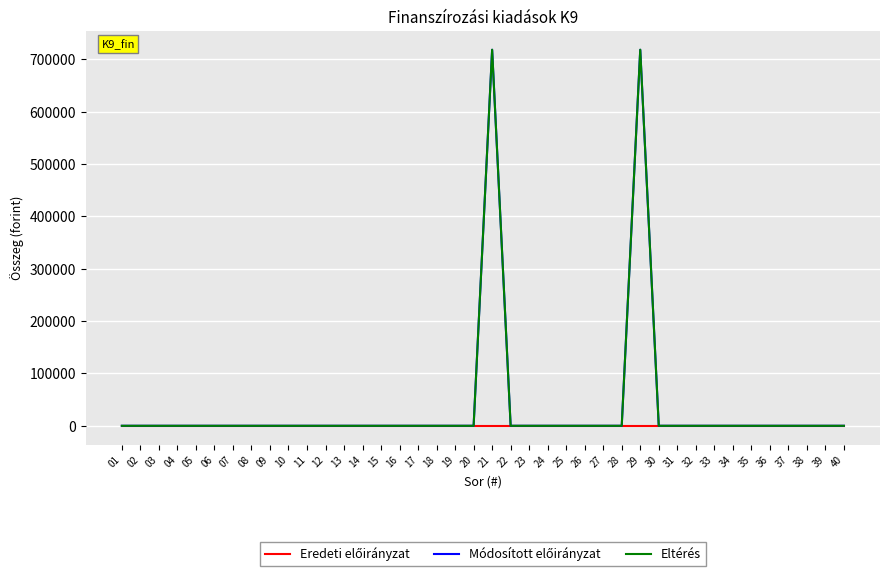

Does the chart have visible grid lines?

Yes